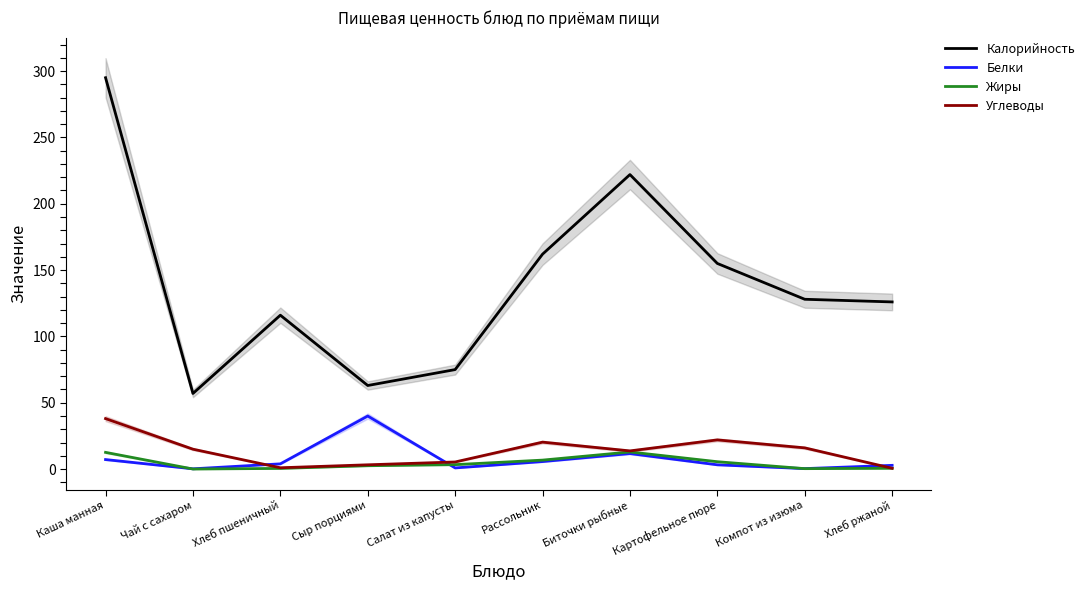

Reading right to left, extract all data points from this chart.

Калорийность: Хлеб ржаной=126.0	Компот из изюма=128.0	Картофельное пюре=155.0	Биточки рыбные=222.0	Рассольник=162.0	Салат из капусты=75.0	Сыр порциями=63.0	Хлеб пшеничный=116.0	Чай с сахаром=57.0	Каша манная=295.0
Белки: Хлеб ржаной=2.8	Компот из изюма=0.4	Картофельное пюре=3.2	Биточки рыбные=11.7	Рассольник=5.7	Салат из капусты=0.9	Сыр порциями=40.0	Хлеб пшеничный=4.0	Чай с сахаром=0.2	Каша манная=7.2
Жиры: Хлеб ржаной=0.6	Компот из изюма=0.3	Картофельное пюре=5.6	Биточки рыбные=12.9	Рассольник=6.8	Салат из капусты=3.4	Сыр порциями=2.5	Хлеб пшеничный=0.5	Чай с сахаром=0.1	Каша манная=12.6
Углеводы: Хлеб ржаной=0.6	Компот из изюма=16.0	Картофельное пюре=22.0	Биточки рыбные=13.7	Рассольник=20.3	Салат из капусты=5.4	Сыр порциями=3.2	Хлеб пшеничный=1.0	Чай с сахаром=15.0	Каша манная=38.0